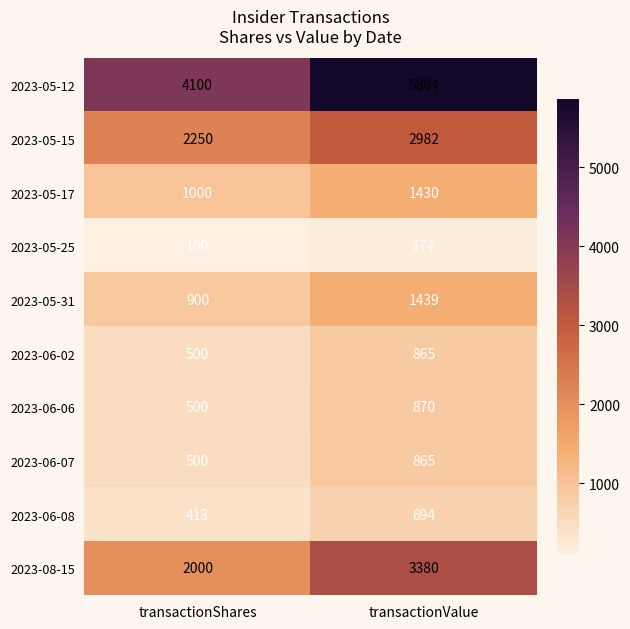

Count the number of categories in the chart.

2